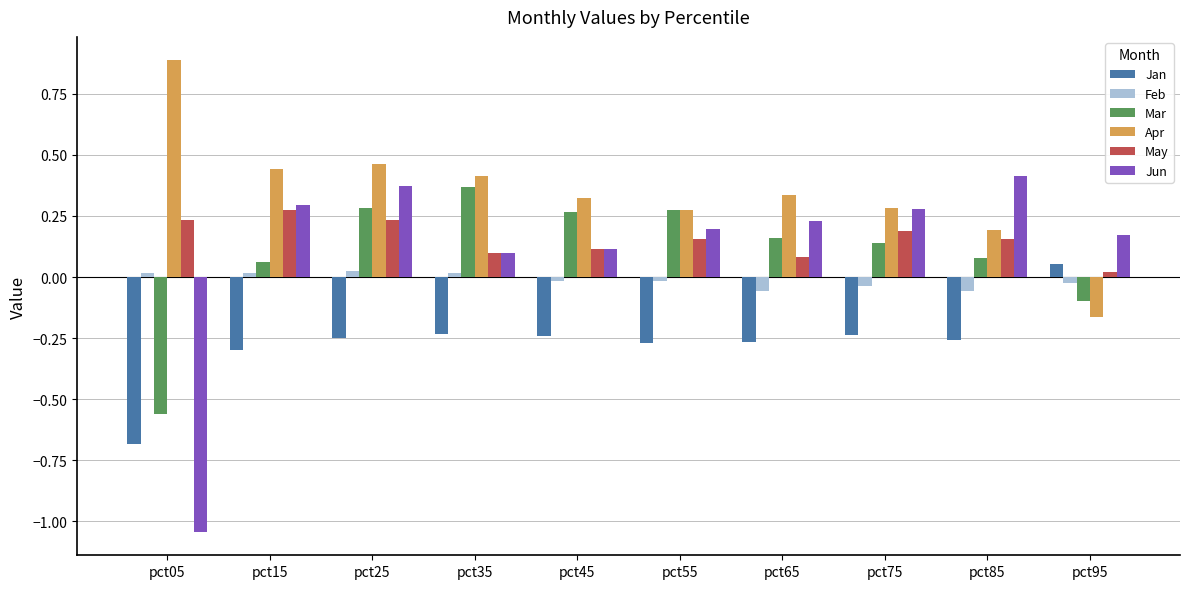

How many values in Mar are below zero?

2